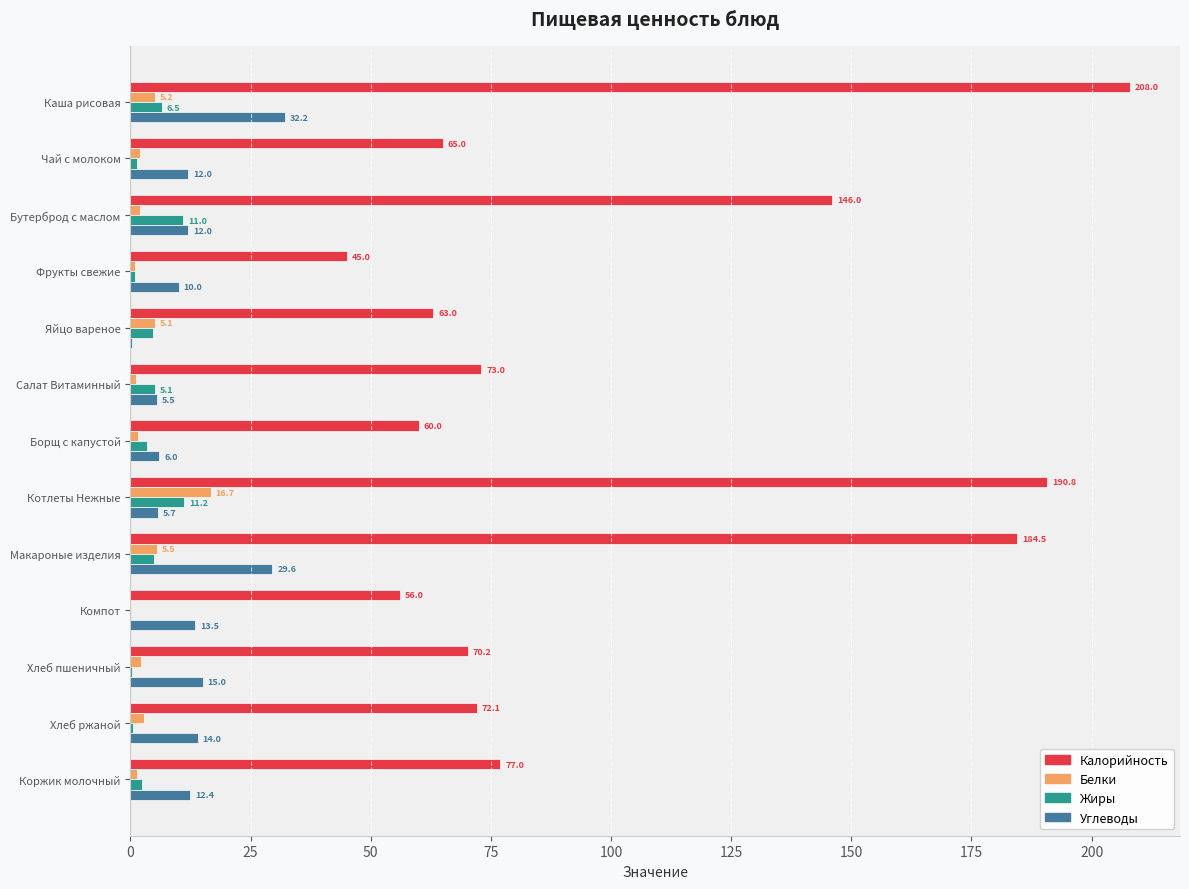

Which series changed the most between Яйцо вареное and Хлеб пшеничный?

Углеводы